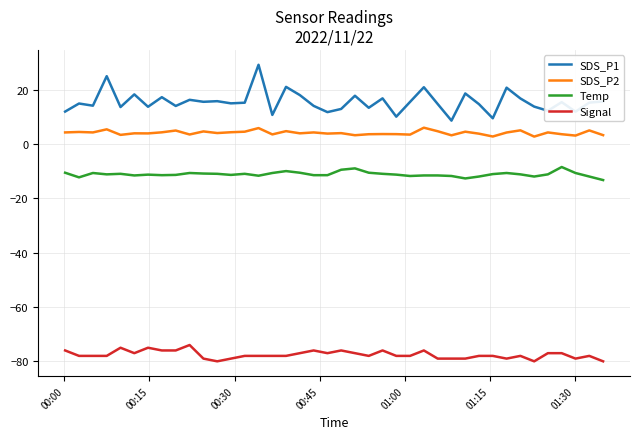

True or false: SDS_P1 and Temp intersect in this chart.

False